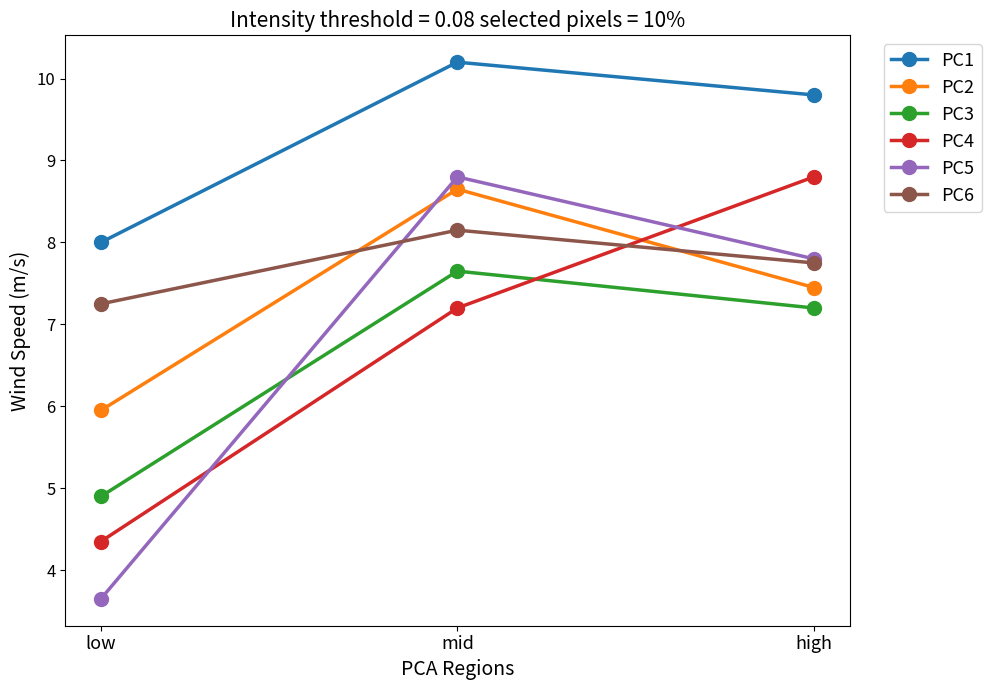

Does the chart display data point markers on the line(s)?

Yes